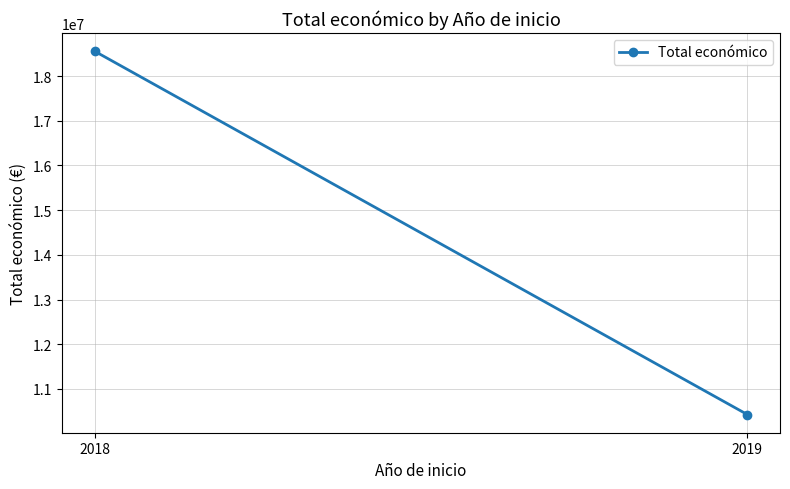

Reading right to left, list all the values displayed in this chart.

10425508	18558792